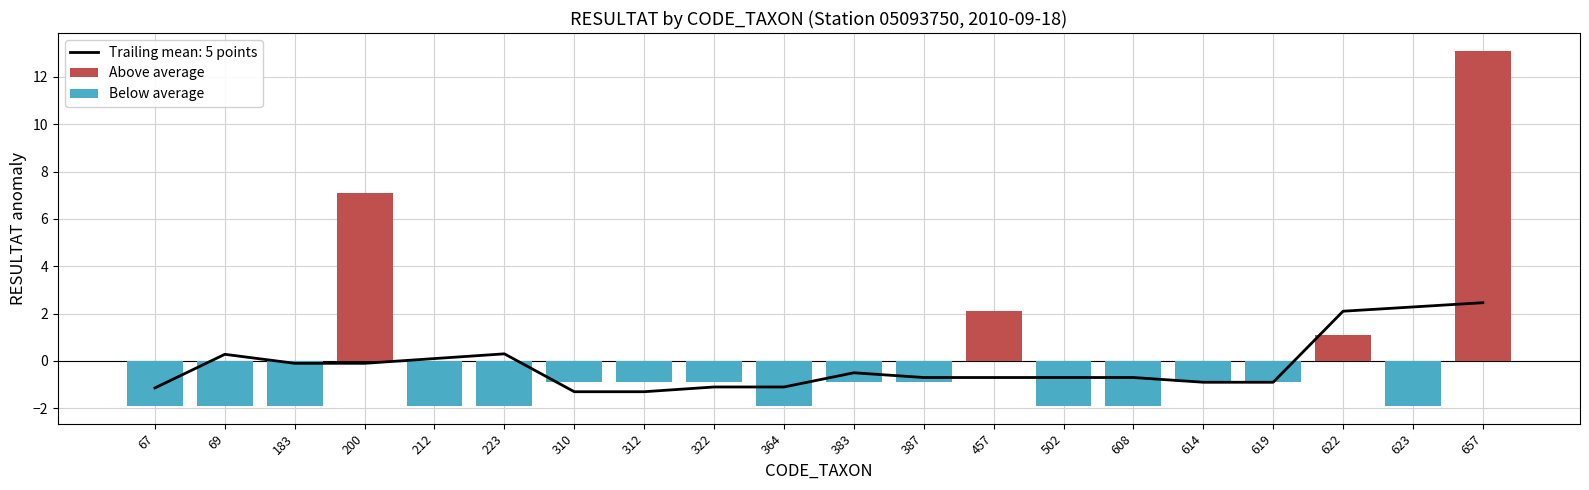

What is the sum of all Below average values?

-23.4